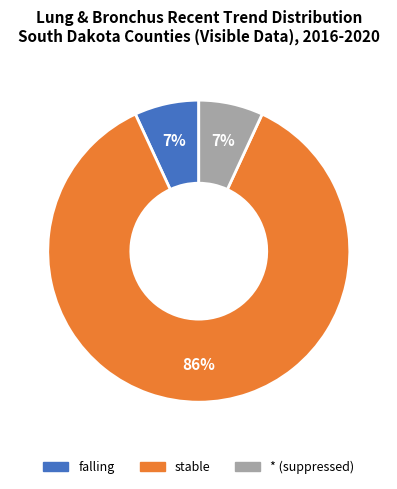

To the nearest percent, what is the average slice percentage?

33%